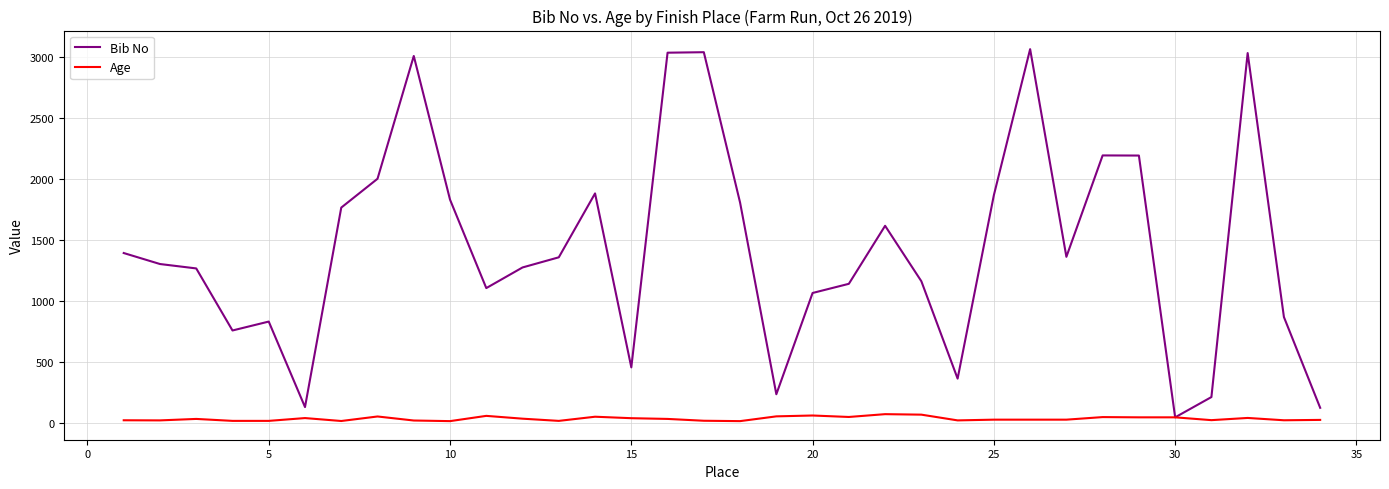

What is the difference between the maximum and second lowest values in the Bib No series?

2936